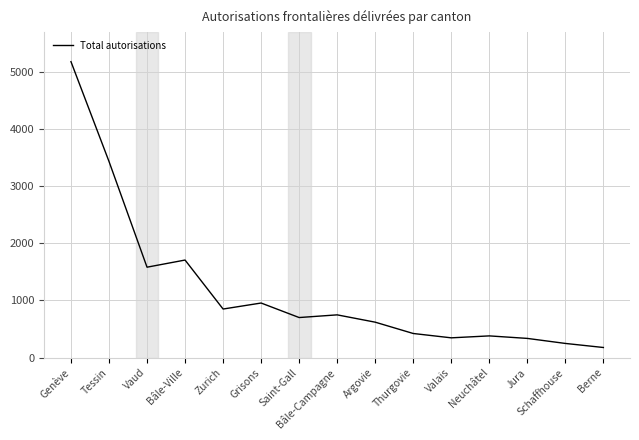

The chart shows a value of 1582 at Vaud. True or false?

True